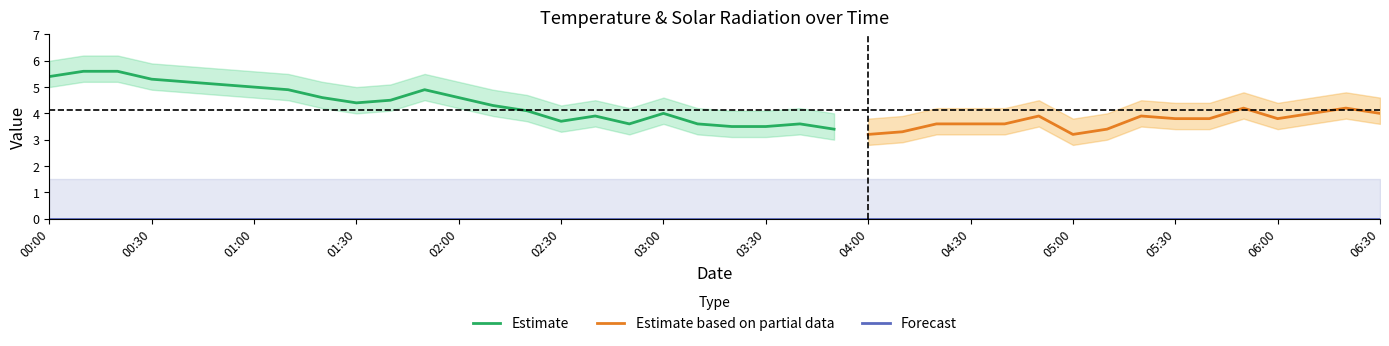

What is the lowest value of the Estimate series?

3.4